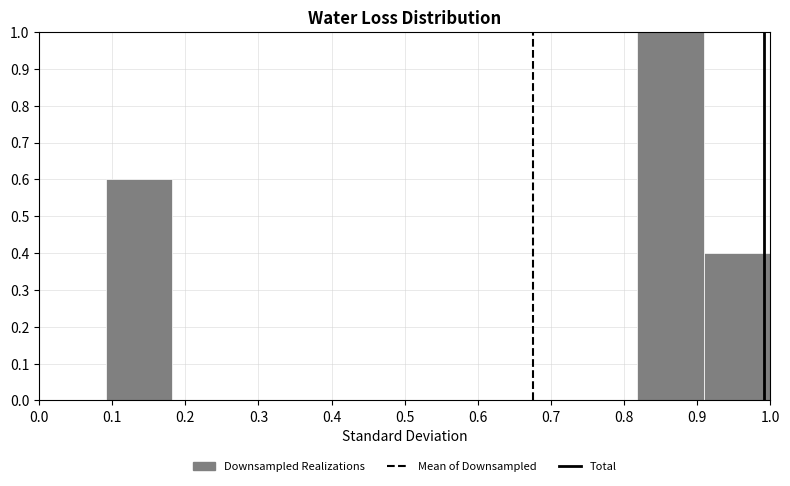

Over which range of the x-axis is the bar tallest?

0.82 to 0.91